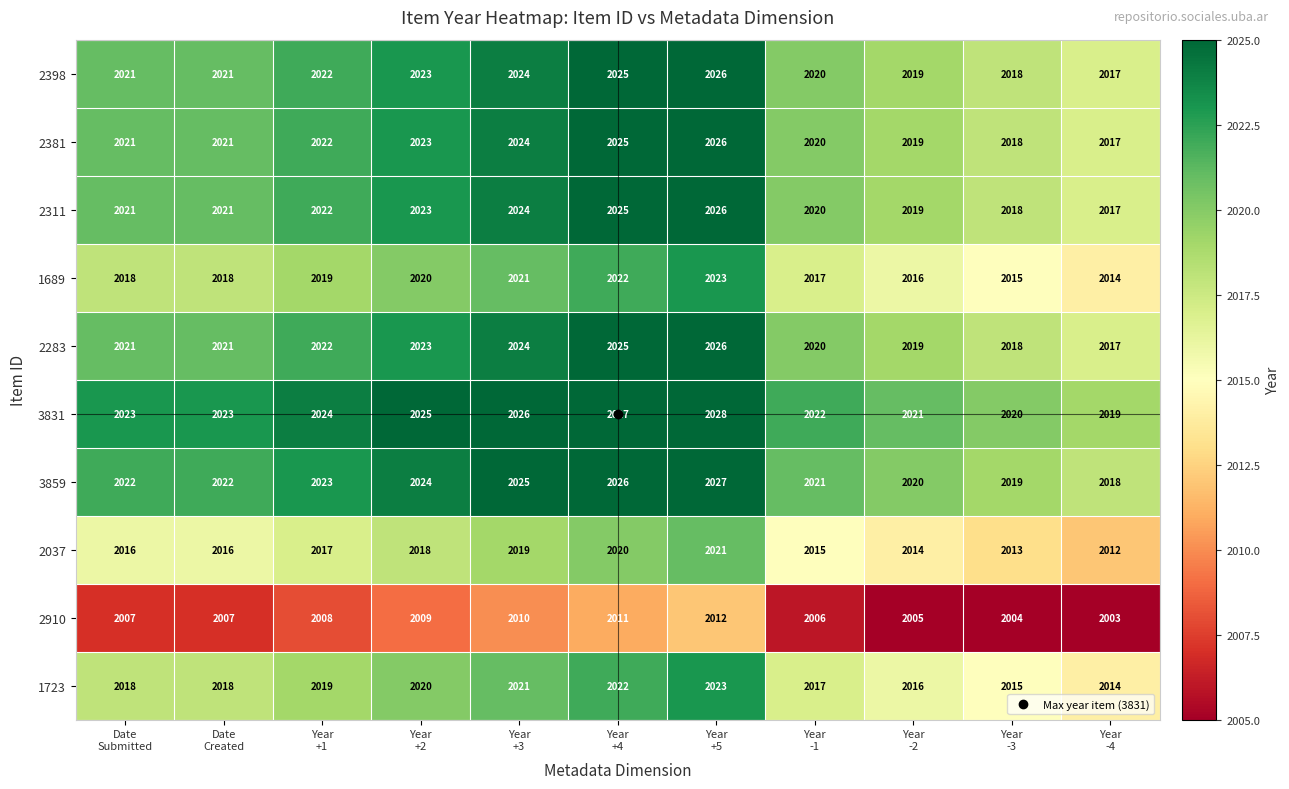

Which category has the lowest value across all series?

Year
-4